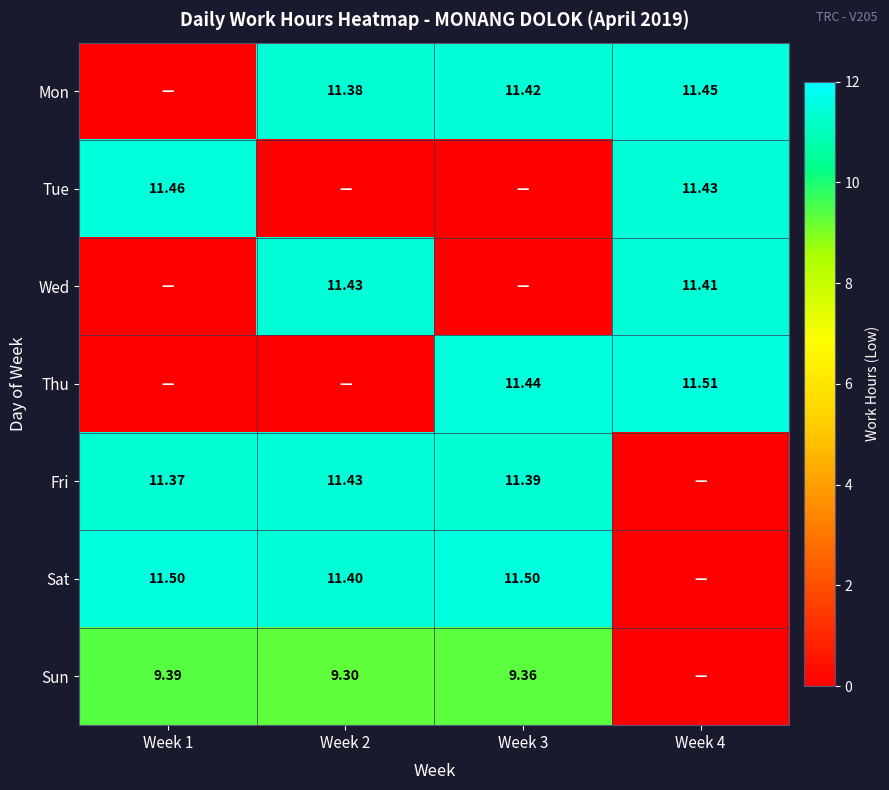

Is the value of Thu at Week 4 greater than the value of Sat at Week 1?

Yes